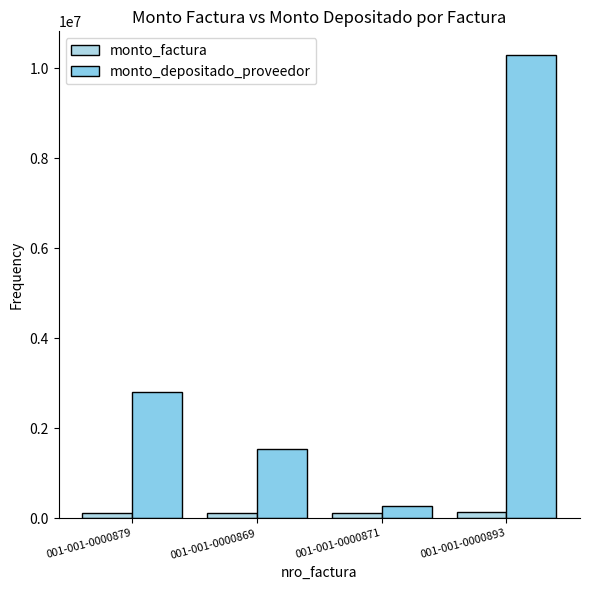

What is the difference between the maximum and minimum values in the monto_factura series?

13148